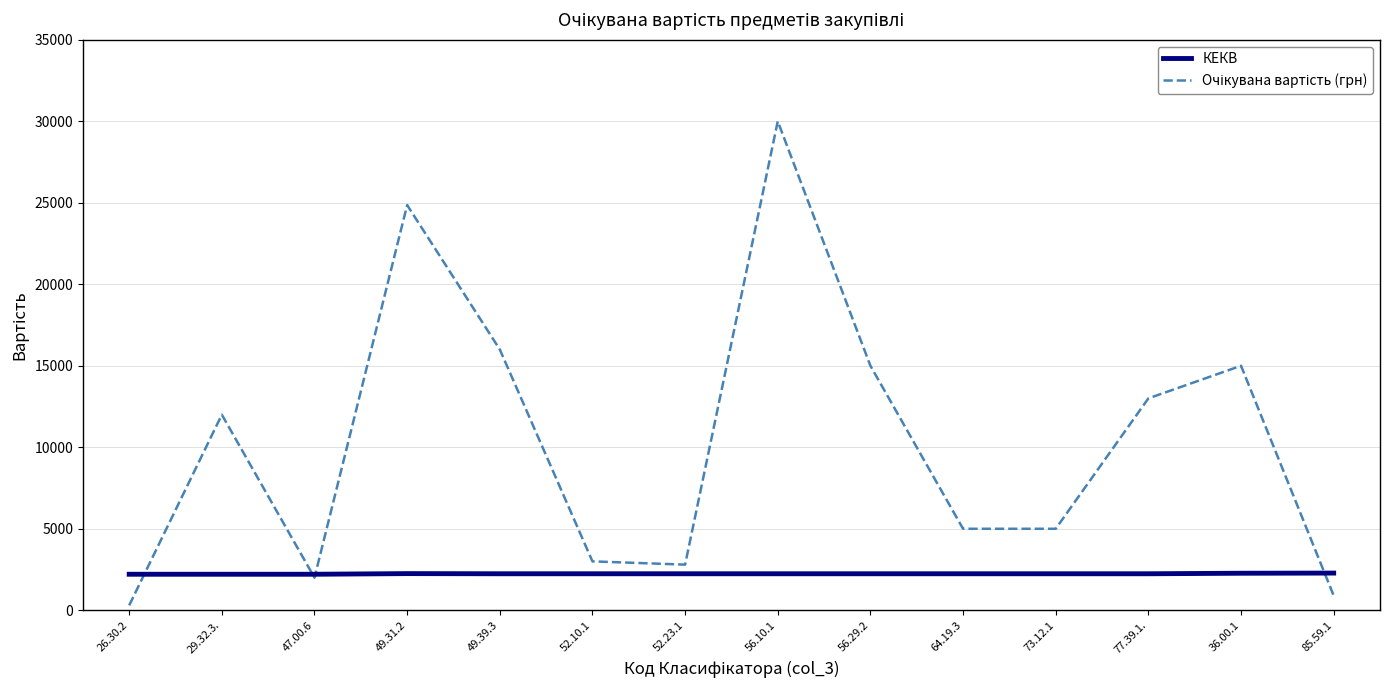

At which category does the chart reach its peak across all series?

56.10.1